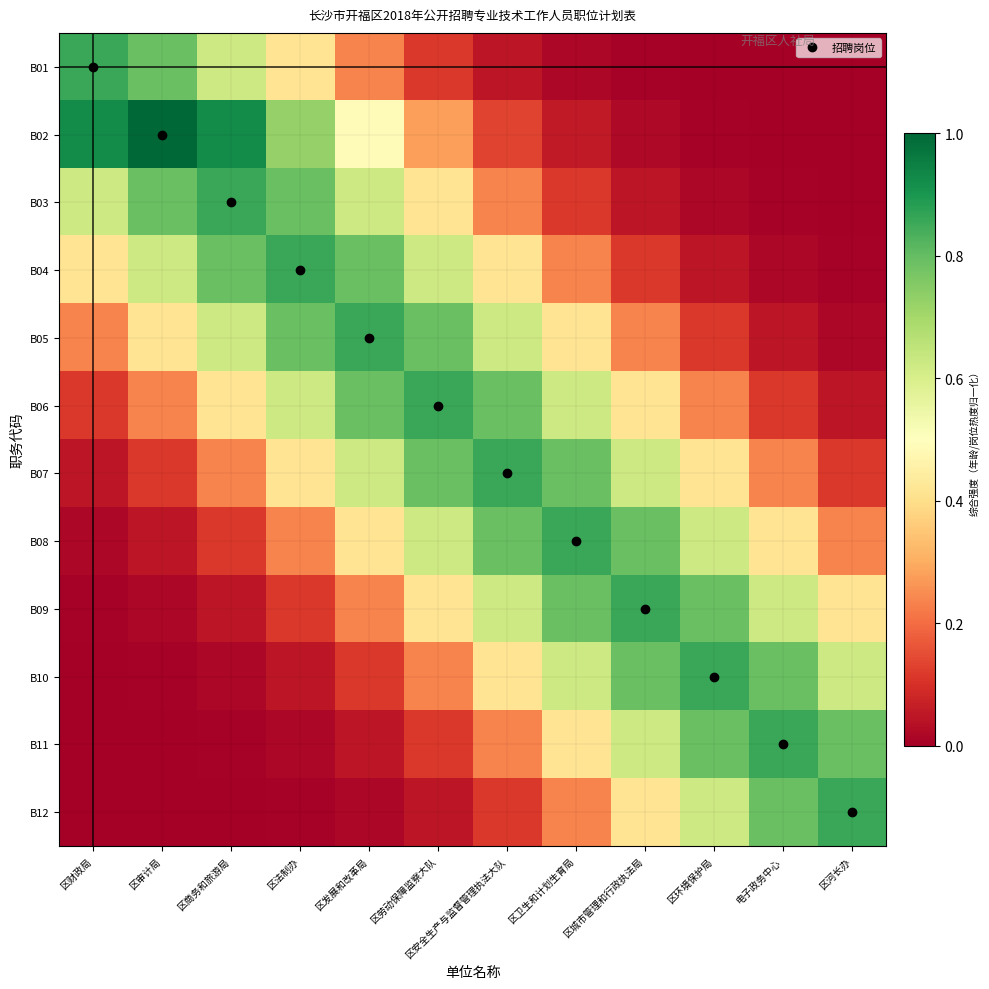

How many data points does each series have?

12